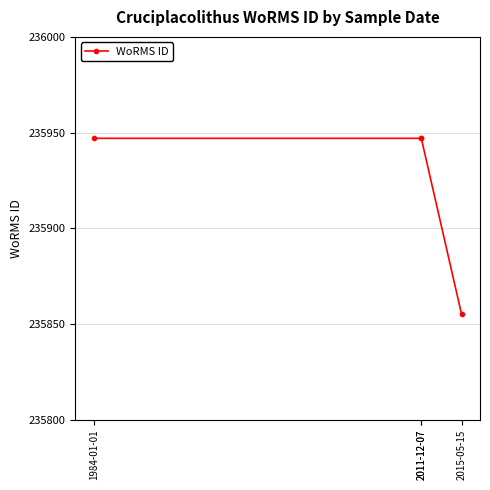

Does the chart display data point markers on the line(s)?

Yes